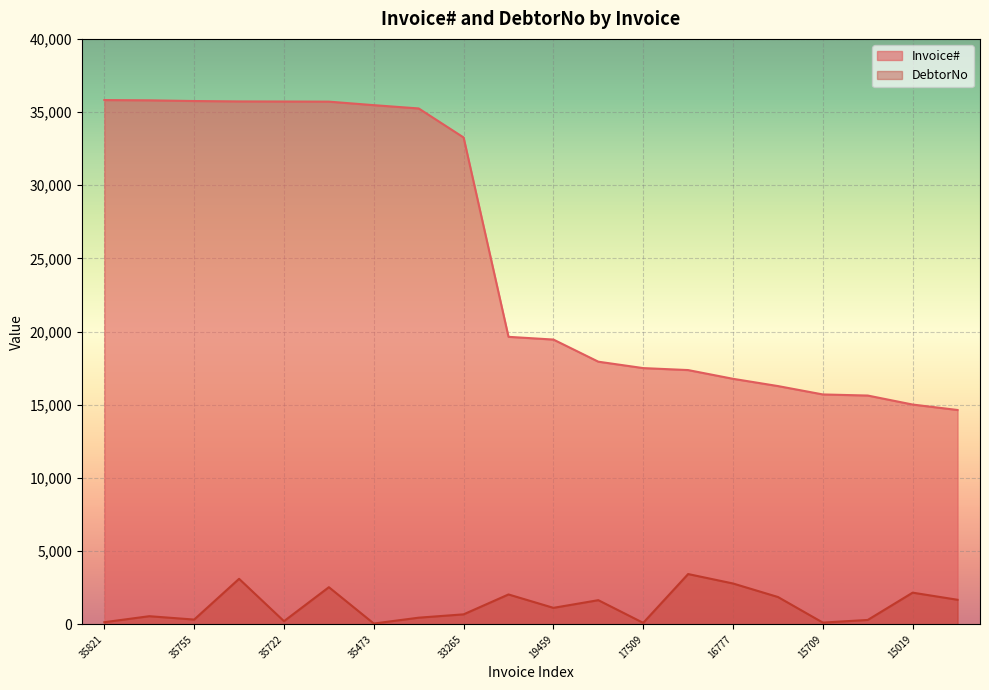

True or false: Invoice# and DebtorNo cross at least once.

False